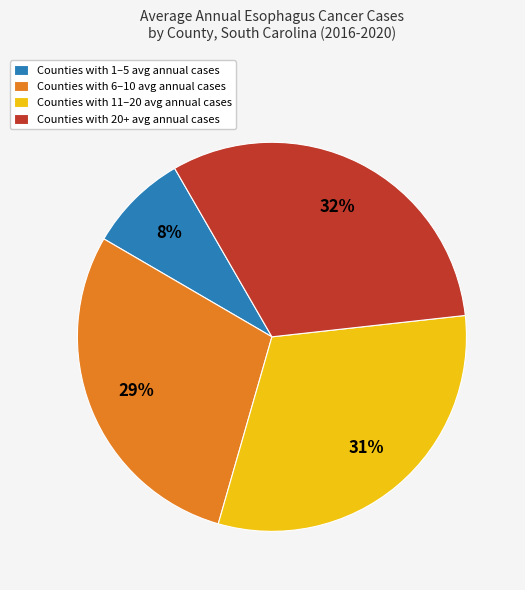

Does Counties with 1–5 avg annual cases represent more than half of the total?

No